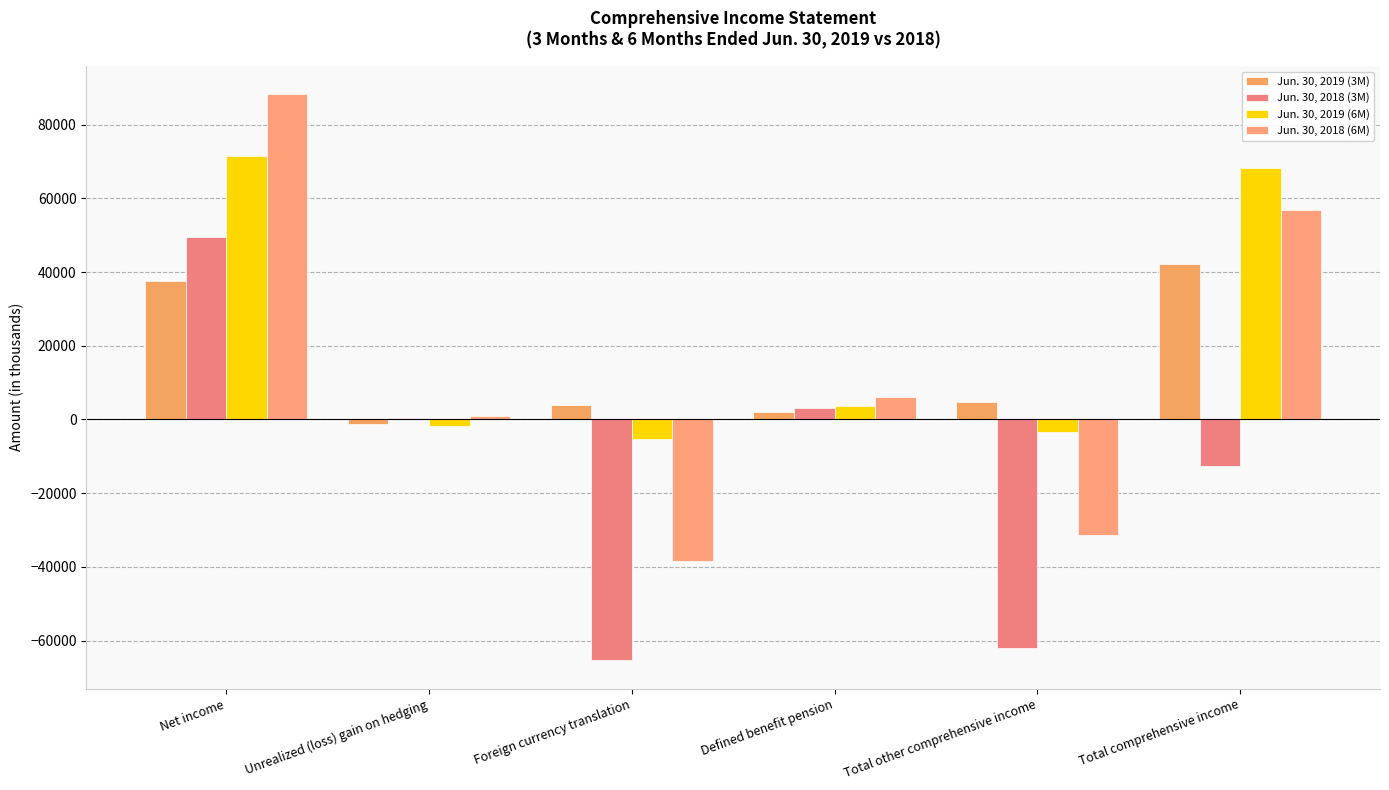

What is the value of the Jun. 30, 2018 (6M) bar at the 6th from the left?

56840